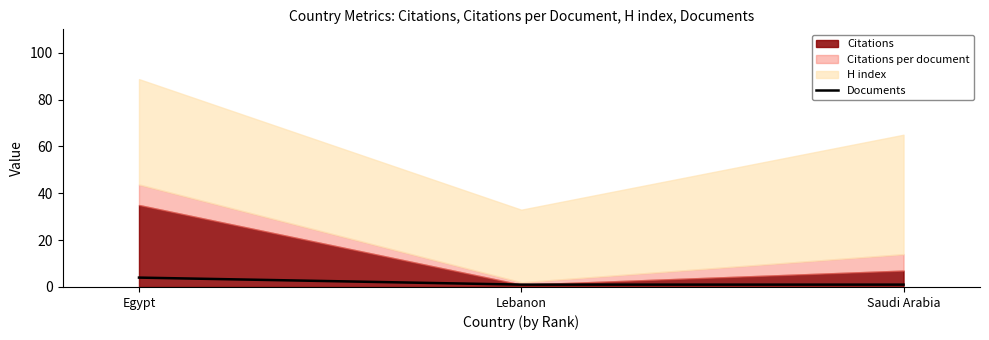

What is the difference between the maximum and minimum values?

3